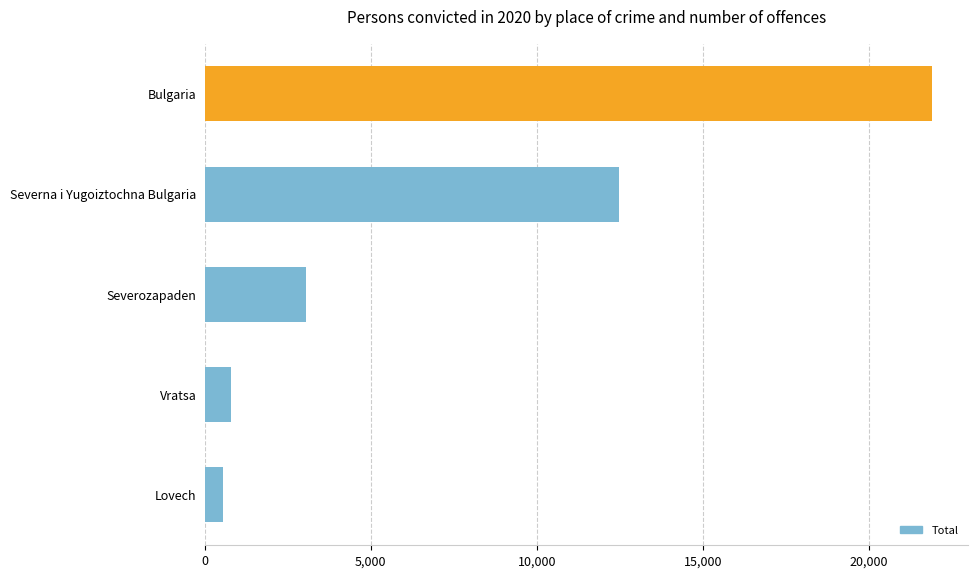

Rank the categories by value from highest to lowest.

Bulgaria, Severna i Yugoiztochna Bulgaria, Severozapaden, Vratsa, Lovech